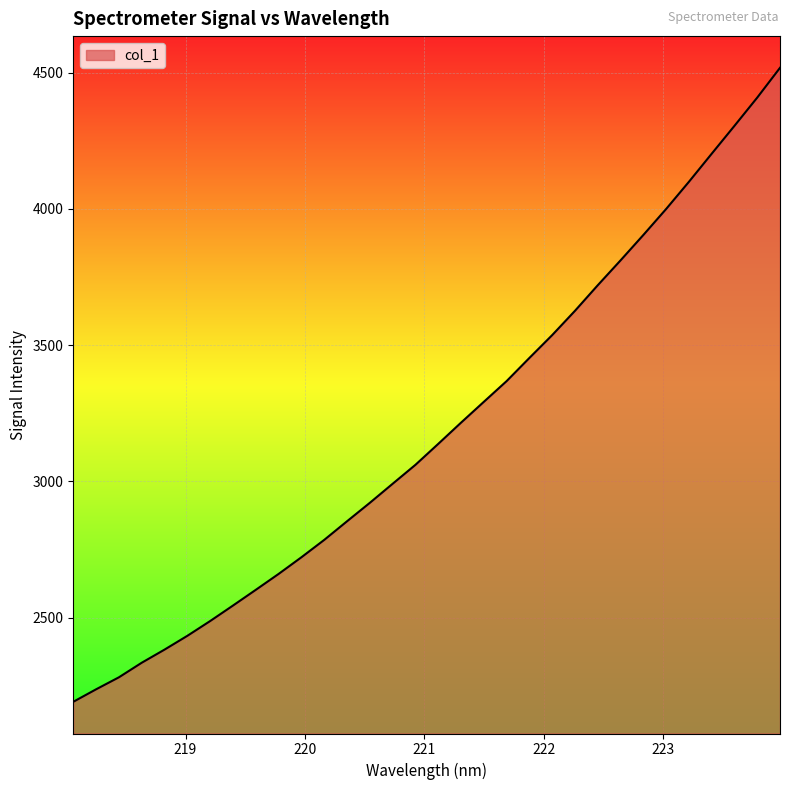

What is the difference between the maximum and minimum values?

2326.5